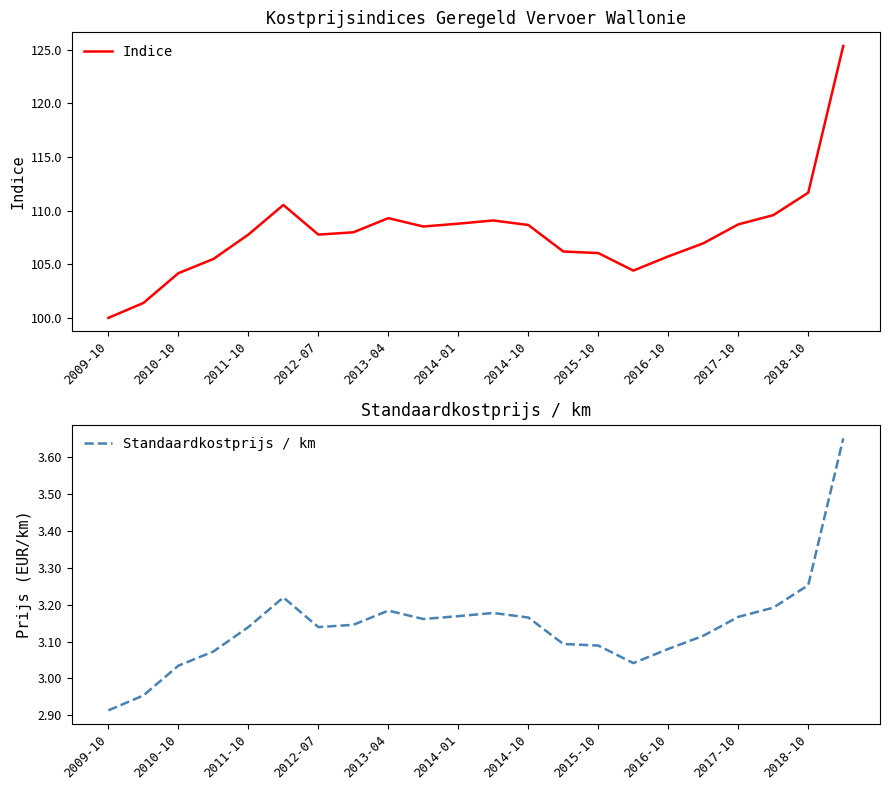

Which category has the lowest value in the Indice series?

2009-10